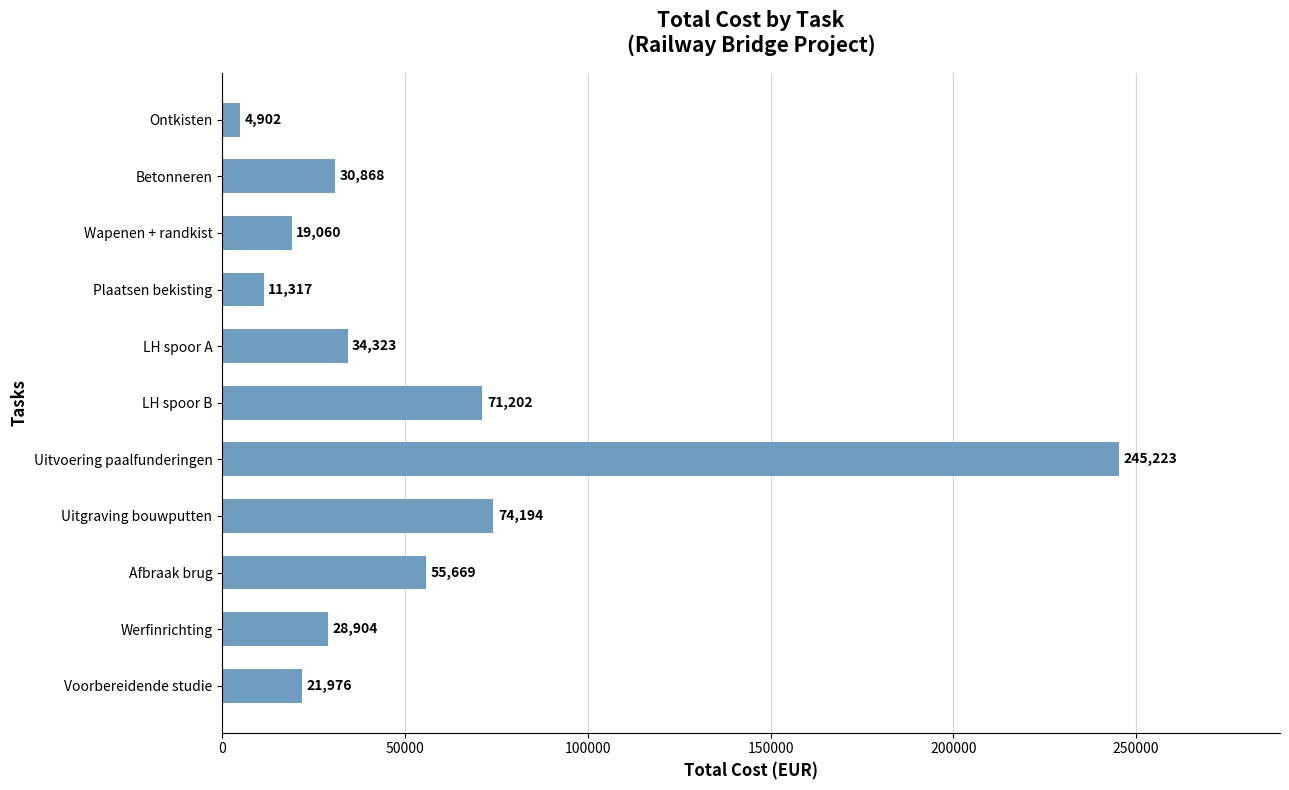

Which category has the highest value across all series?

Uitvoering paalfunderingen